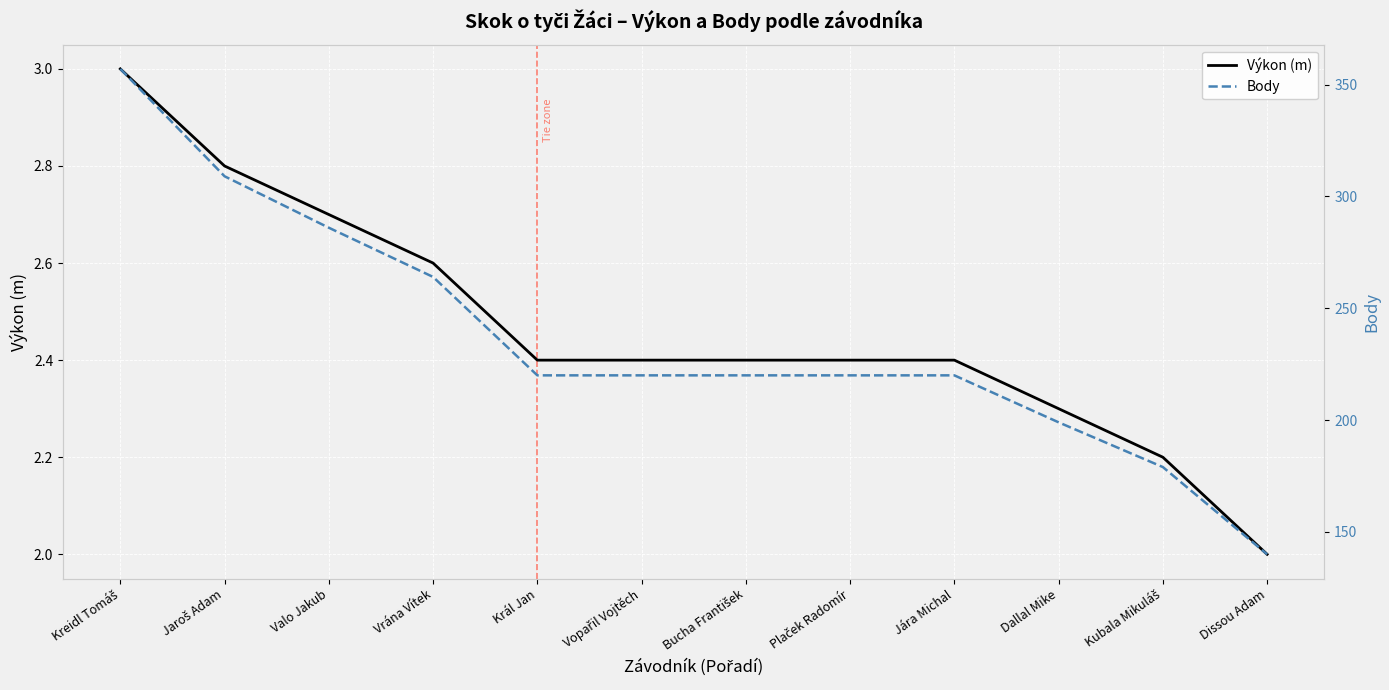

True or false: Výkon (m) and Body intersect in this chart.

False